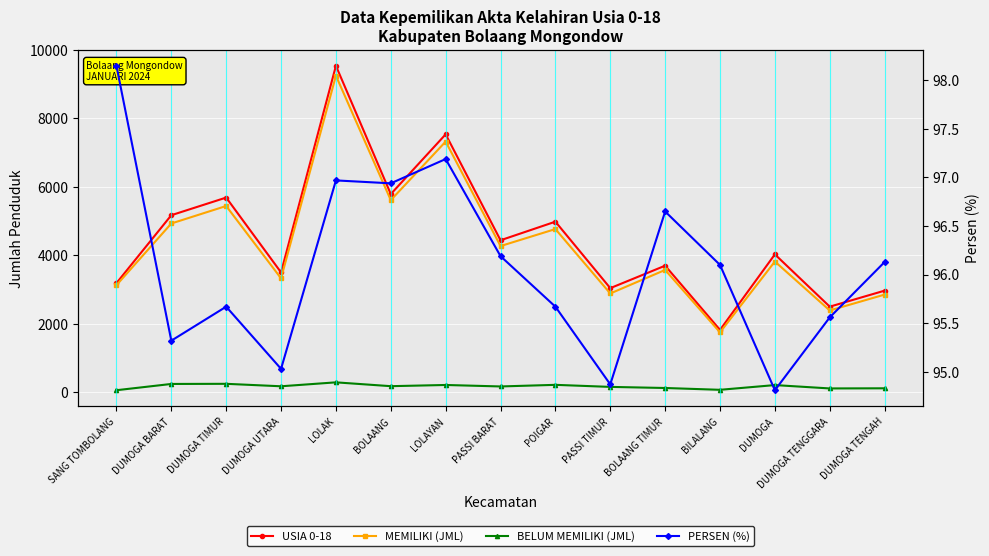

What is the maximum value shown in the chart?

9537.0